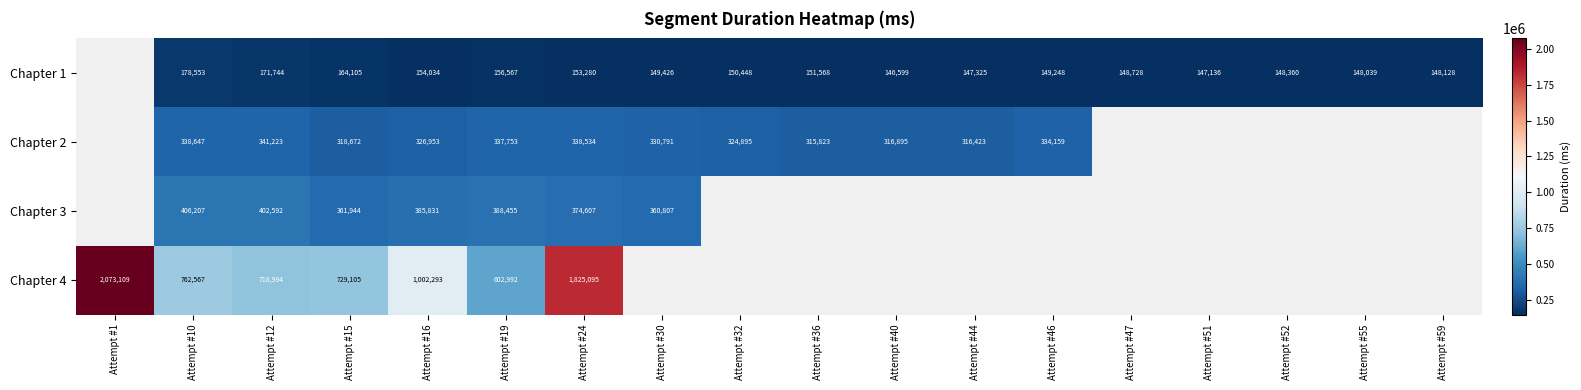

The Chapter 1 series shows 178553 at Attempt #10. True or false?

True